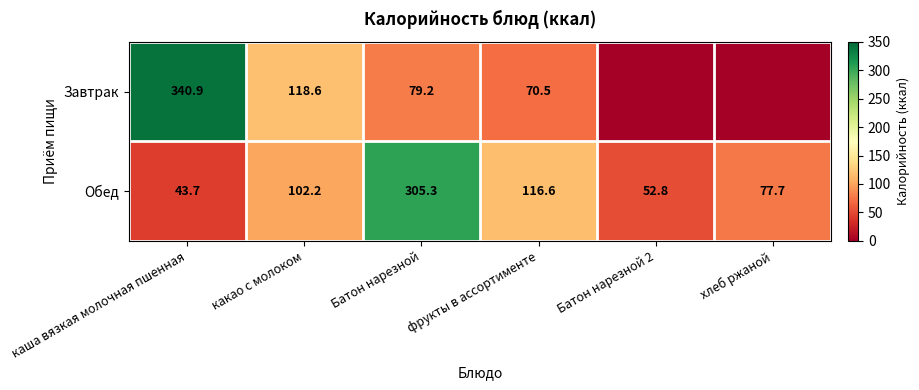

At how many categories does at least one series exceed 269?

2